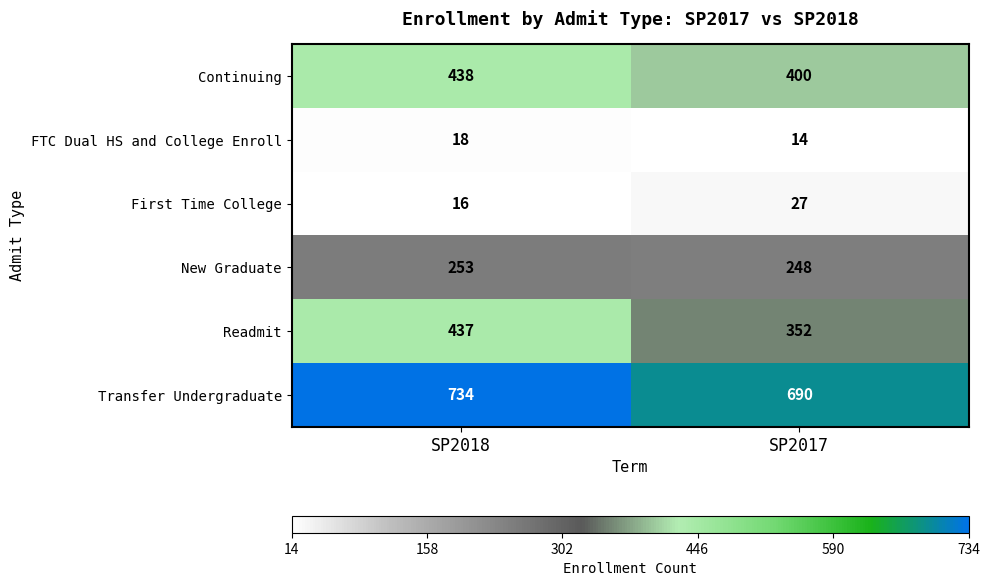

Is it true that FTC Dual HS and College Enroll equals 8 at SP2017?

False